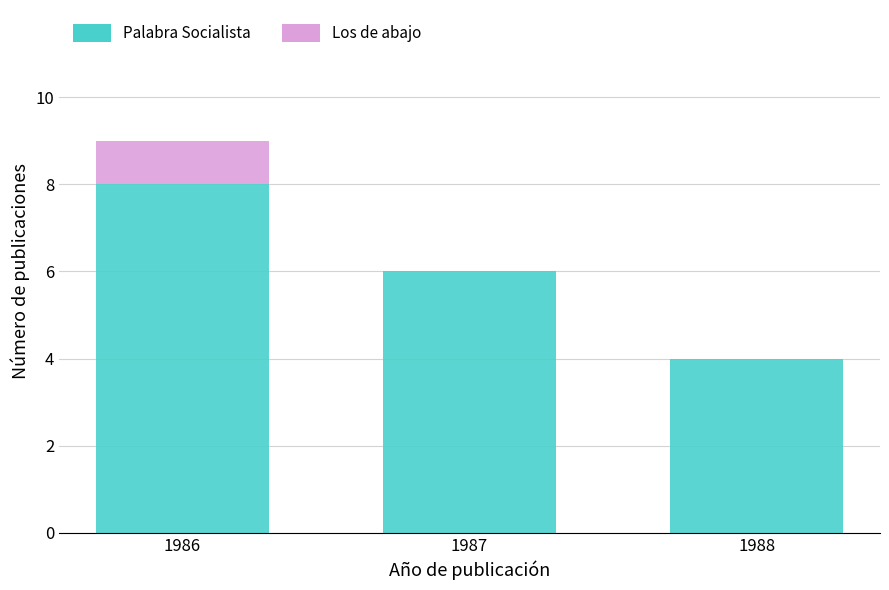

Reading left to right, what are the values for Palabra Socialista?

1986=8	1987=6	1988=4